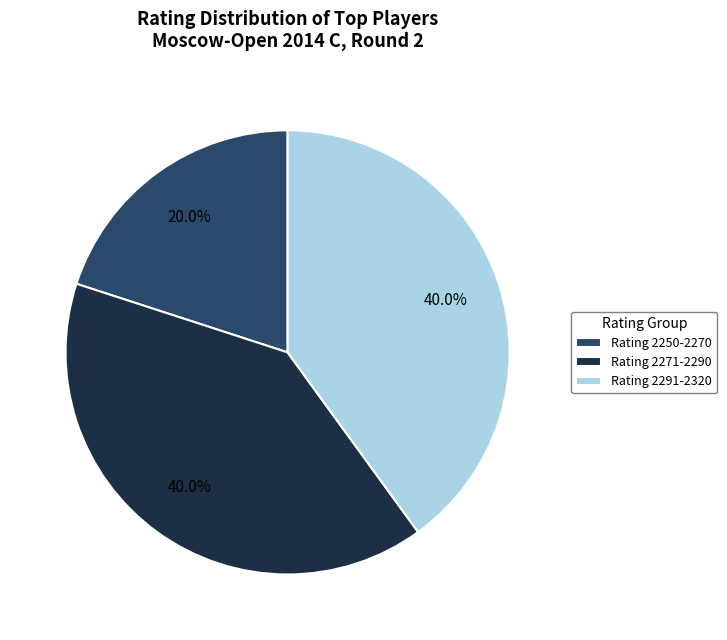

What portion of the pie excludes Rating 2250-2270?

80.0%